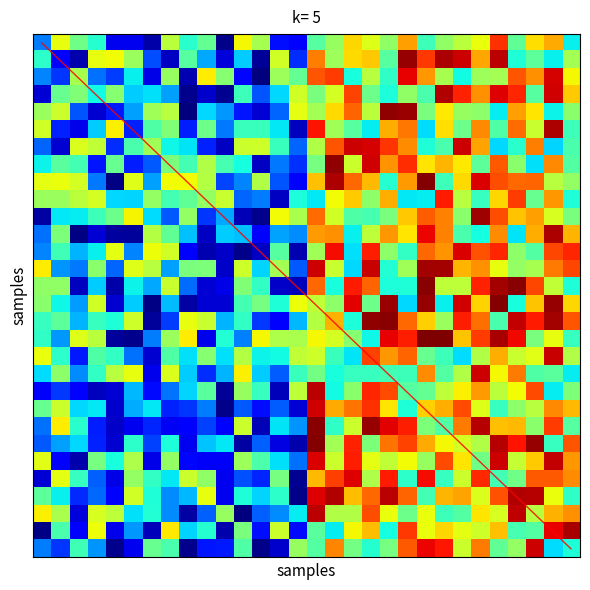

What is the minimum value shown in the chart?

-1